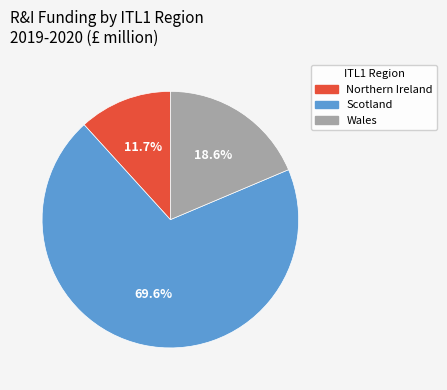

To the nearest percent, what is the average slice percentage?

33%